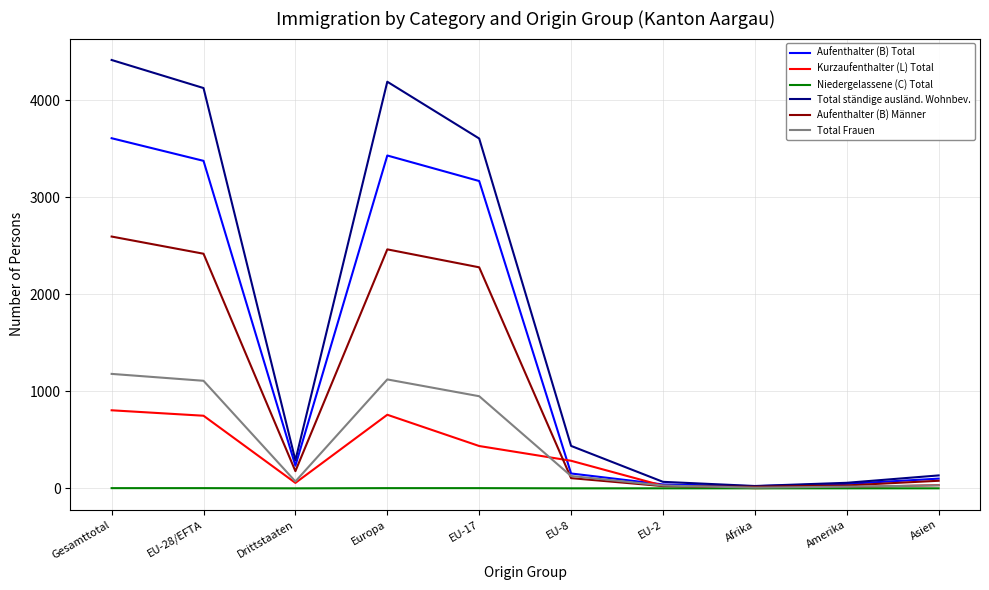

Rank the series by their maximum value, from lowest to highest.

Niedergelassene (C) Total, Kurzaufenthalter (L) Total, Total Frauen, Aufenthalter (B) Männer, Aufenthalter (B) Total, Total ständige ausländ. Wohnbev.